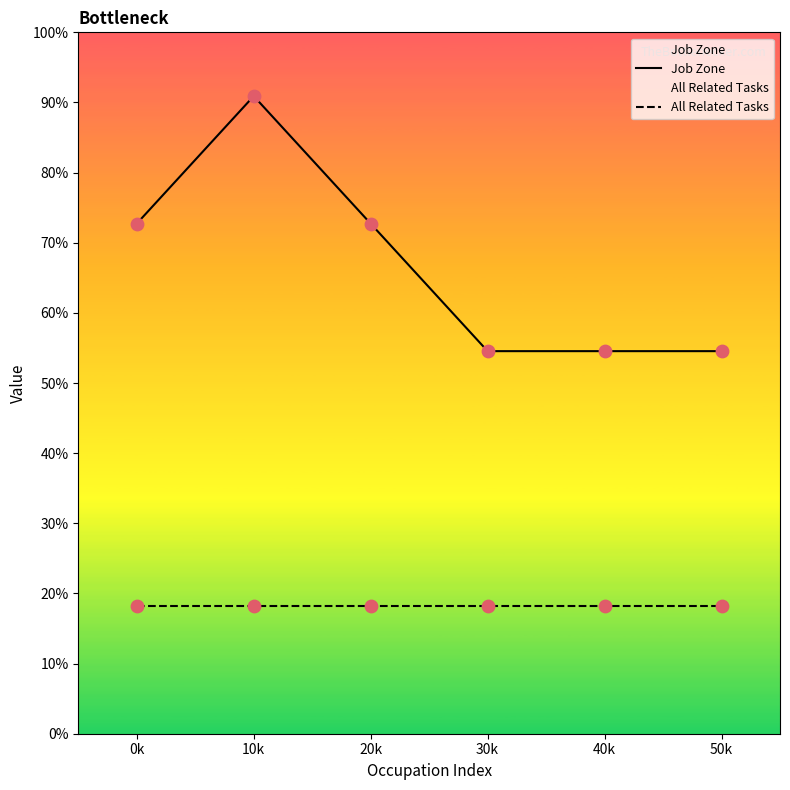

At which category is the sum across all series the highest?

10k